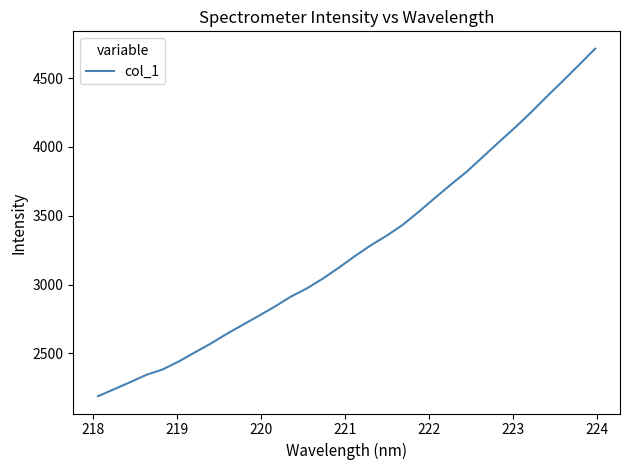

What is the maximum value shown in the chart?

4714.2